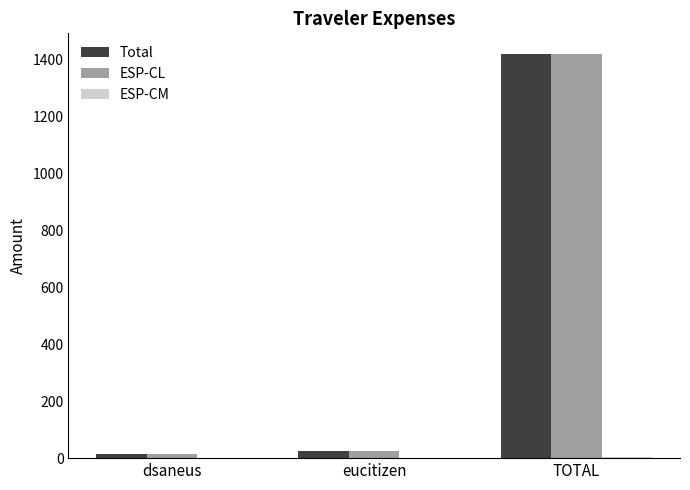

At which category is the sum across all series the highest?

TOTAL